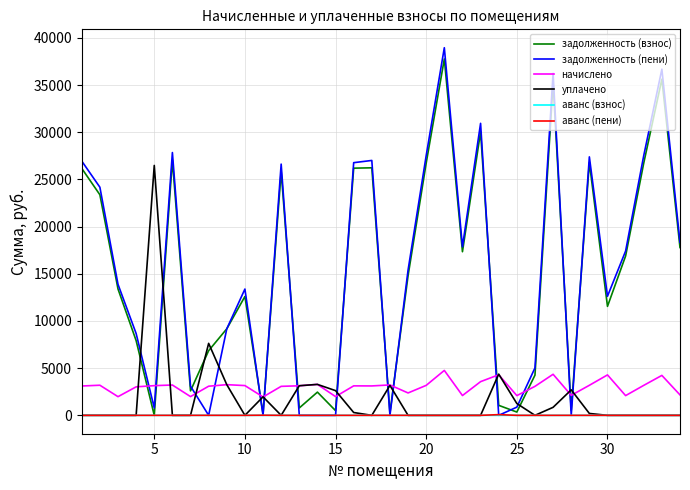

Which series has the widest spread of values?

задолженность (пени)